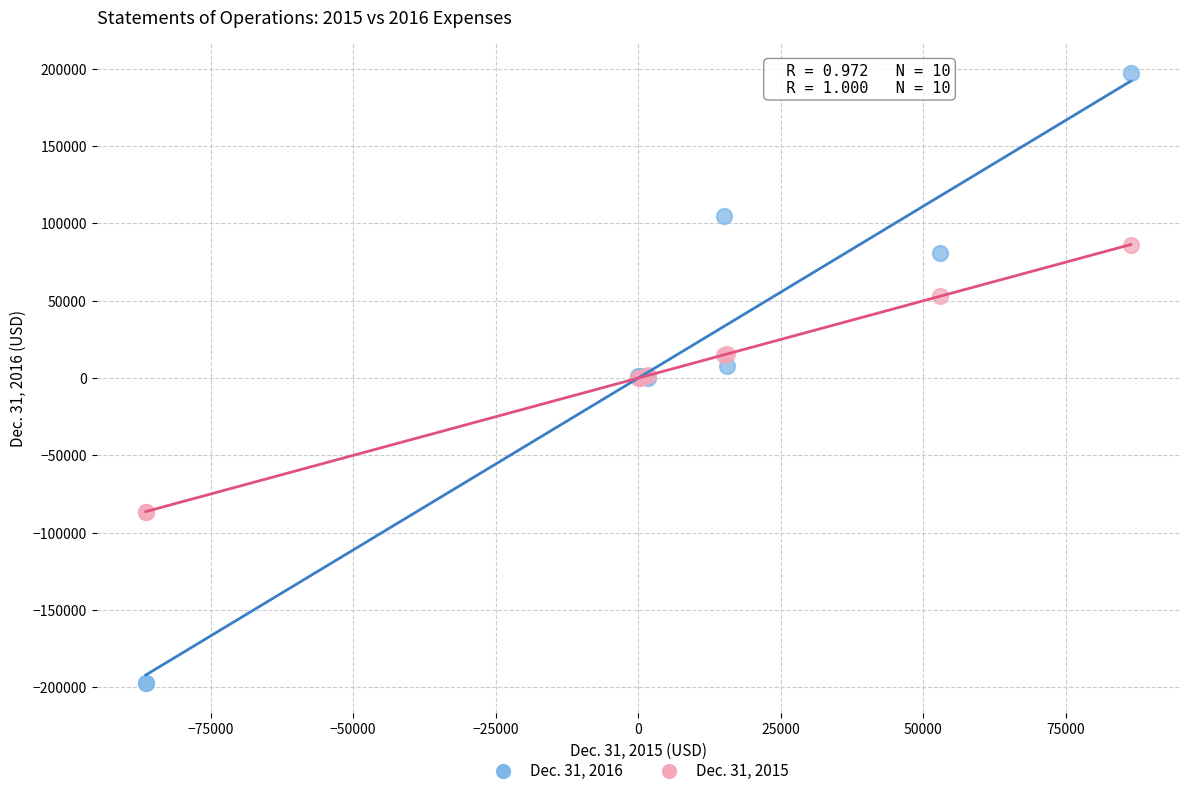

Which series reaches the maximum Y coordinate?

Dec. 31, 2016